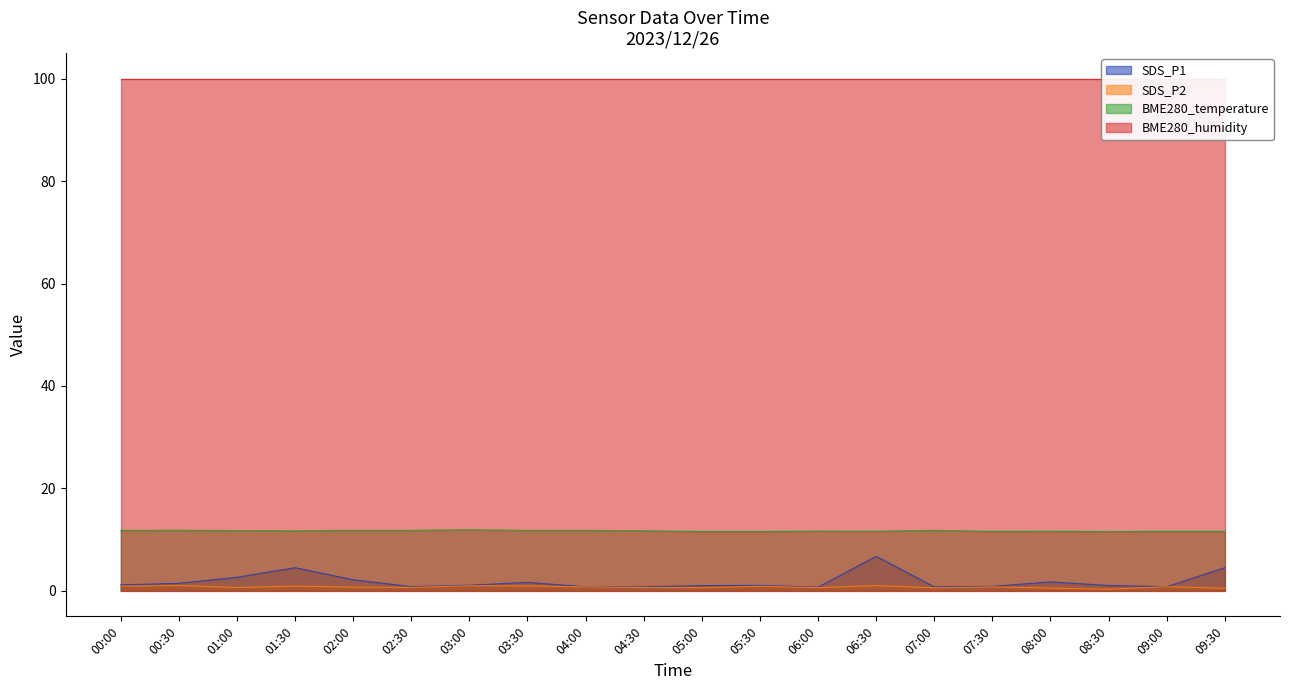

True or false: BME280_temperature has a value of 2.6 at 05:00.

False